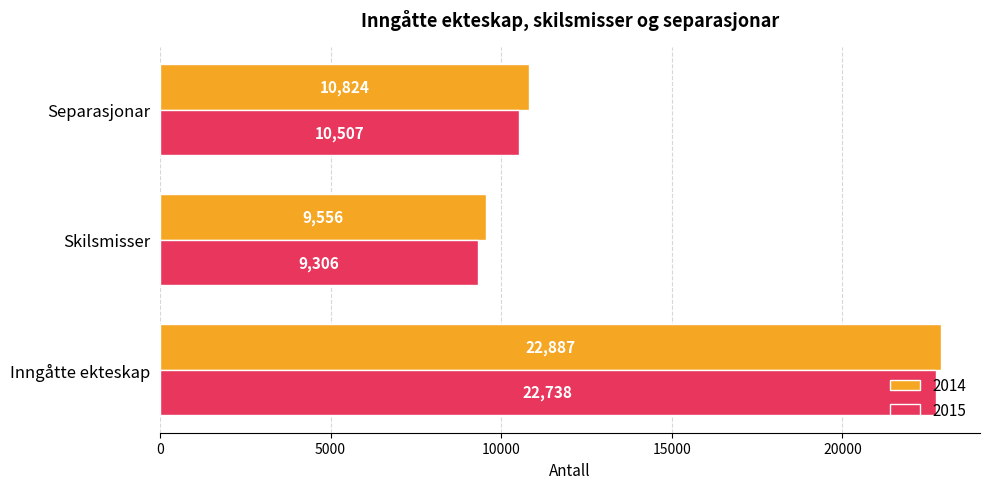

How many series are shown in this chart?

2